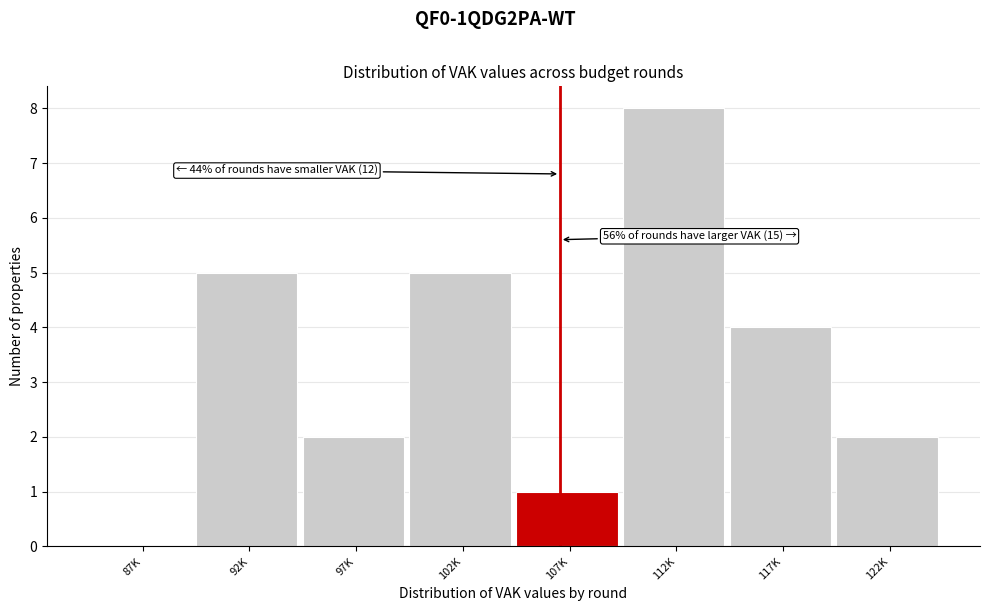

Reading right to left, transcribe all the data shown in this chart.

122K=2	117K=4	112K=8	107K=1	102K=5	97K=2	92K=5	87K=0